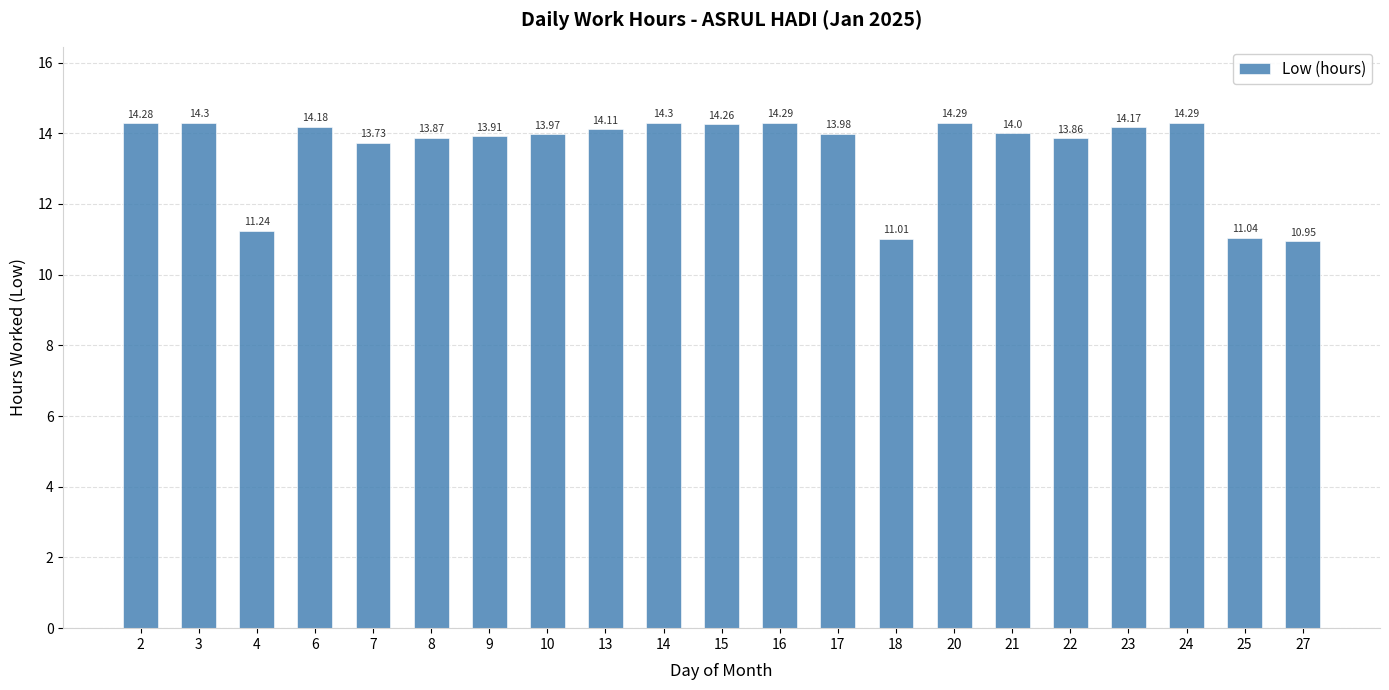

What is the approximate value at 22?

13.9